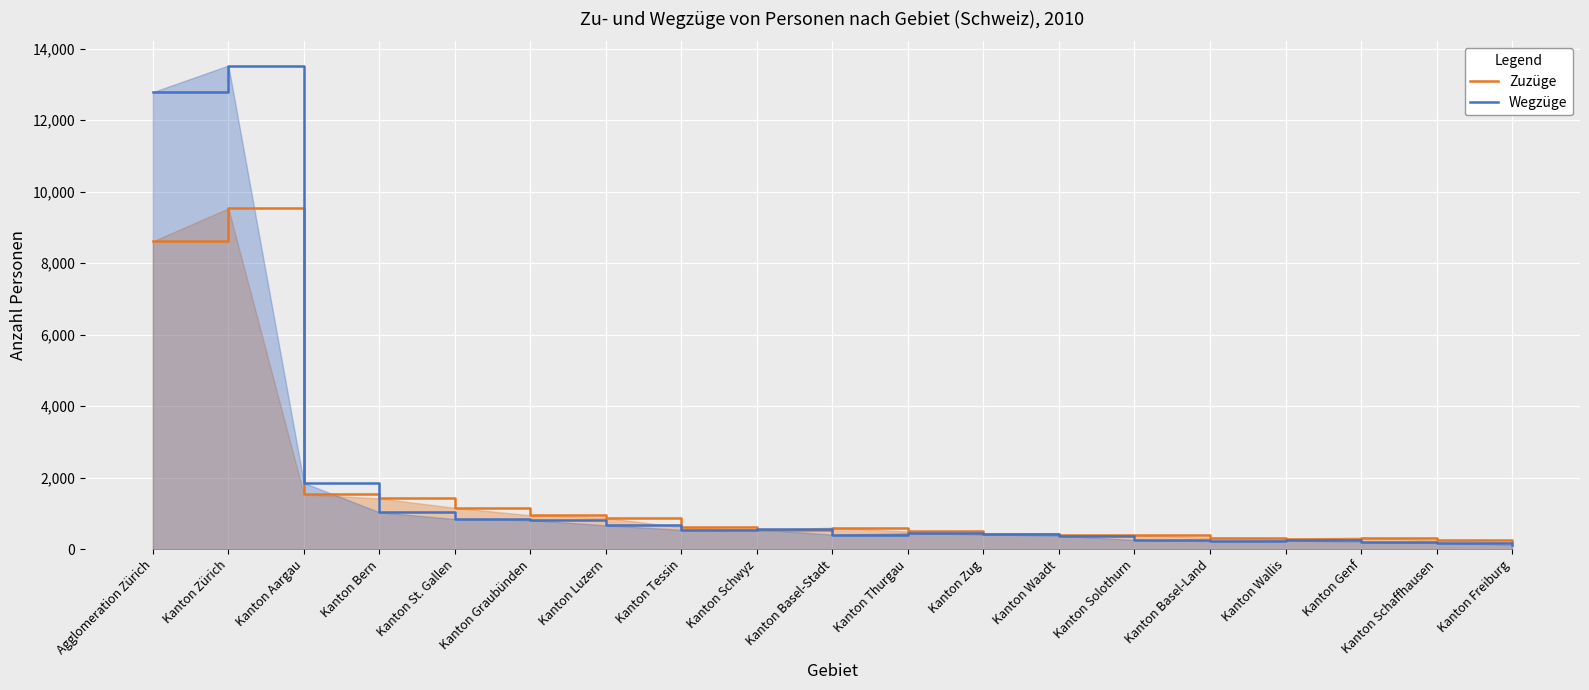

What position from the left is Kanton Tessin?

8